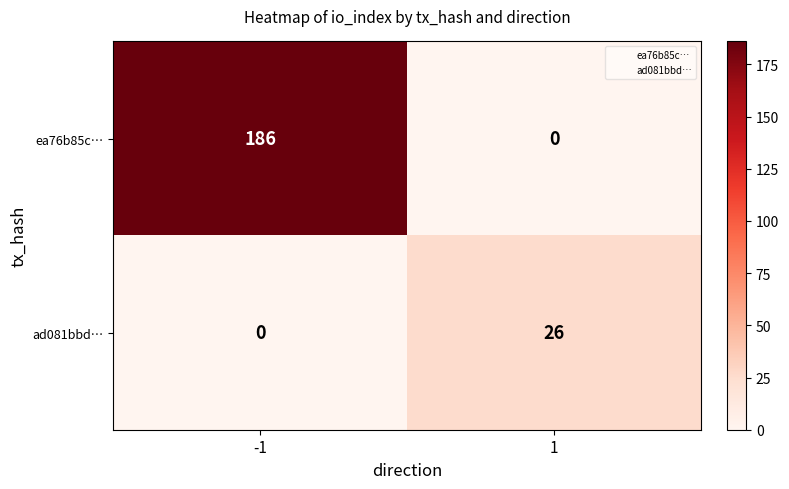

Reading right to left, what are all the values shown in this chart?

ea76b85c…: 0	186
ad081bbd…: 26	0